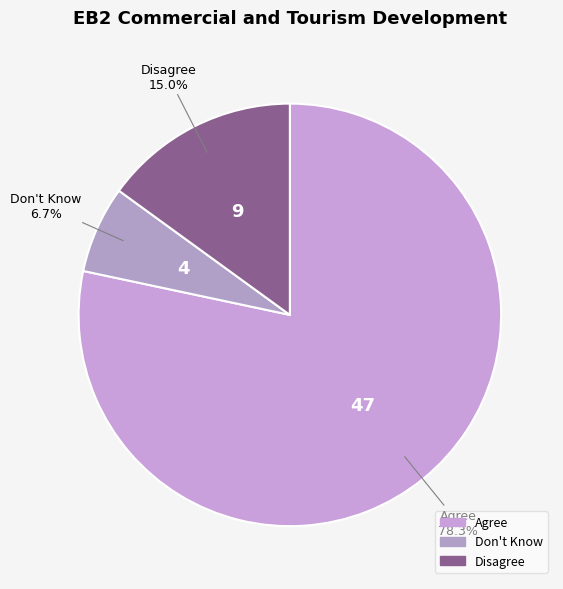

True or false: Disagree accounts for 6% of the total.

False